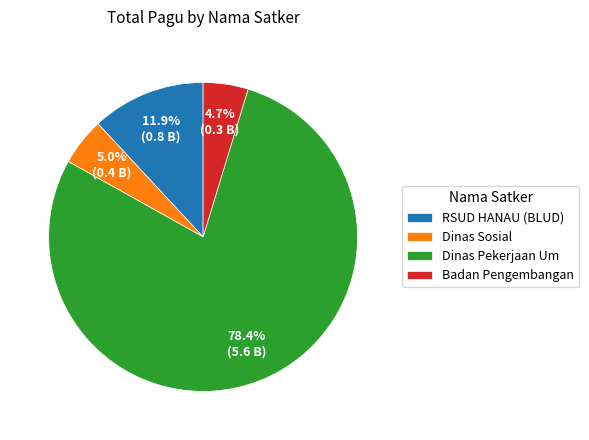

Is the sum of Badan Pengembangan and RSUD HANAU (BLUD) greater than half?

No